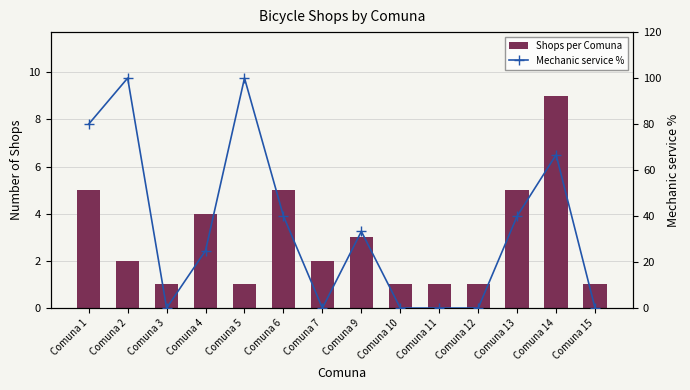

How many values in the Shops per Comuna series exceed 2?

6